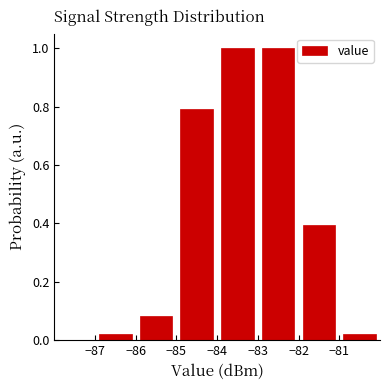

Reading left to right, list every bar in this chart as the range it spans on the x-axis followed by its height. The values are not printed on the chart, so give them approximately, as read against the axis.

-88 to -87: 0
-87 to -86: 0.02
-86 to -85: 0.08
-85 to -84: 0.80
-84 to -83: 1.00
-83 to -82: 1.00
-82 to -81: 0.40
-81 to -80: 0.02